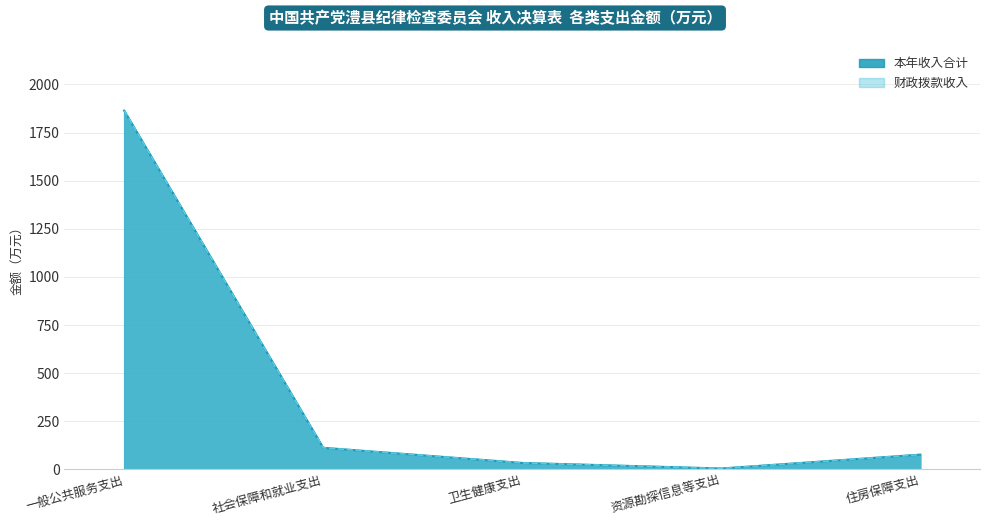

What is the value of the 本年收入合计 point at the 2nd from the left?

112.7